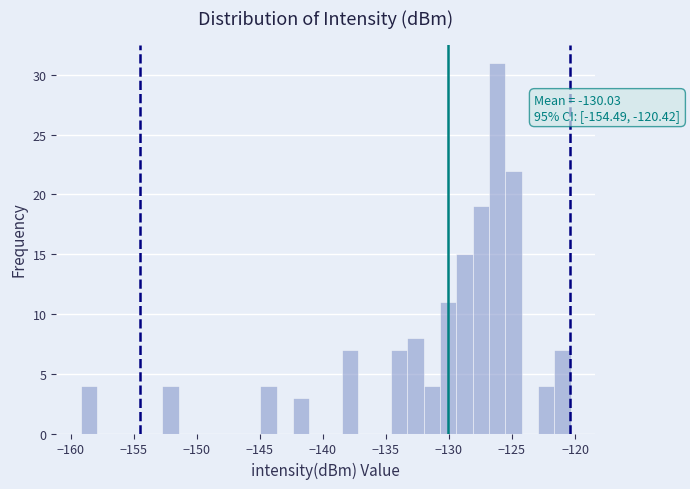

Around what value on the x-axis is the tallest bar? Give the approximate position of its centre, as read against the axis.

-126.0